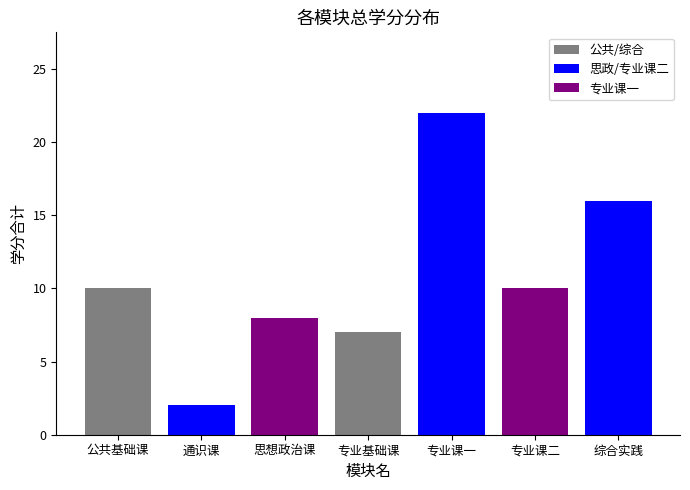

Count the number of data series in this chart.

1